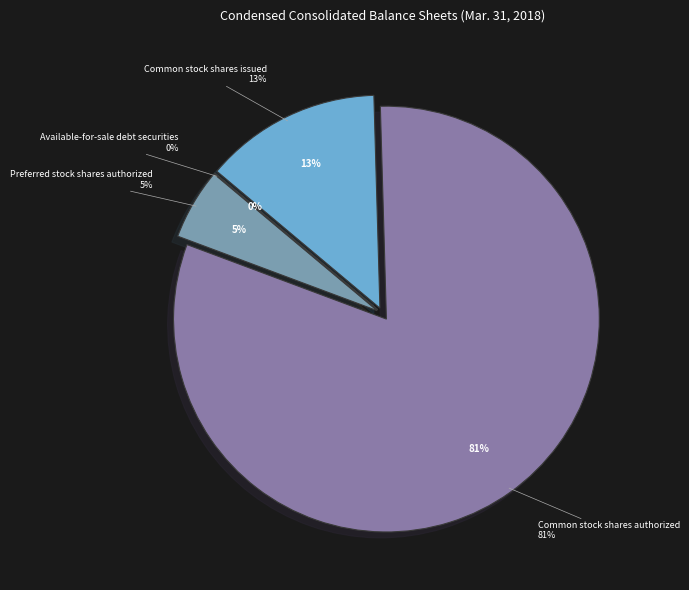

What portion of the pie excludes Preferred stock shares authorized?

94.6%